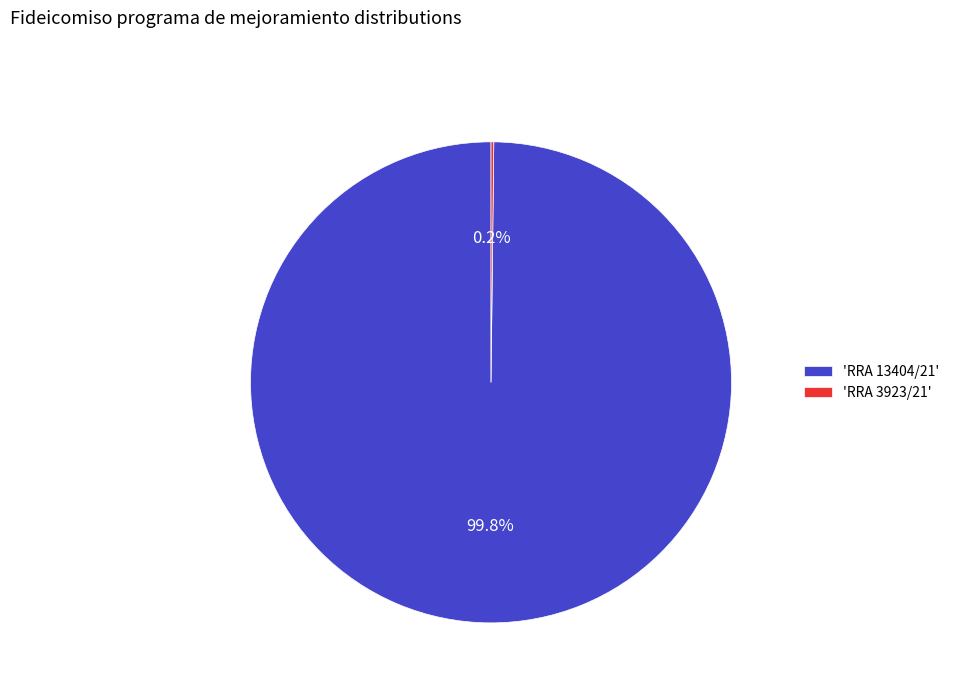

What percentage is NOT represented by 'RRA 13404/21'?

0.2%